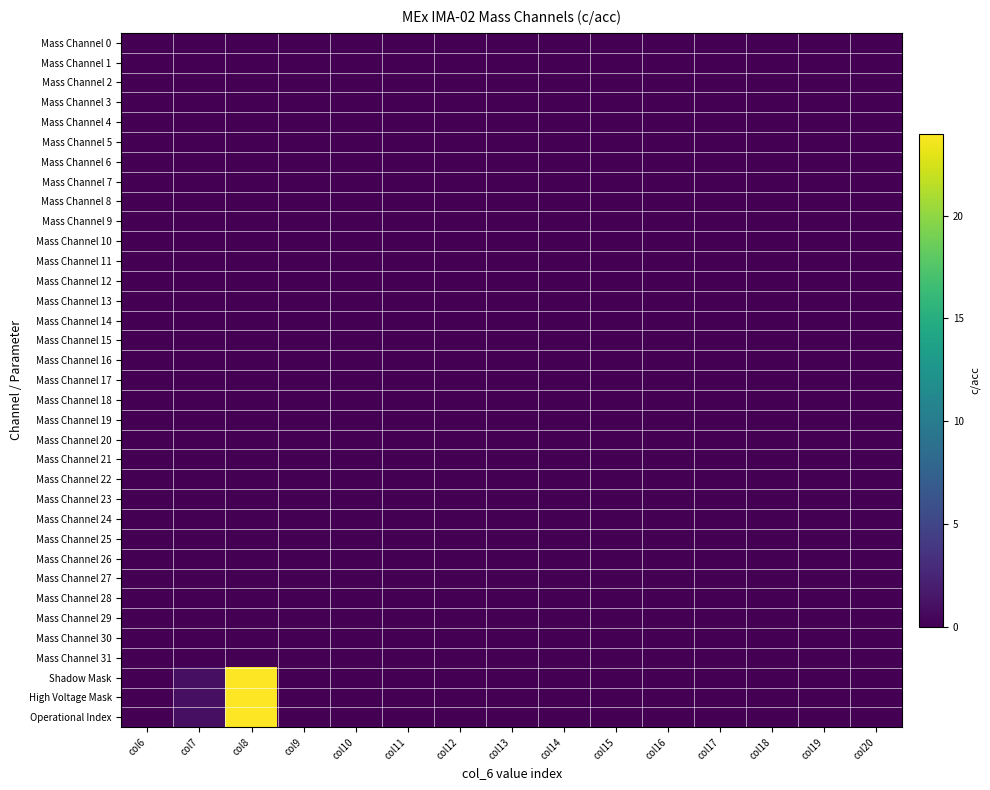

At which category is the sum across all series the highest?

col8